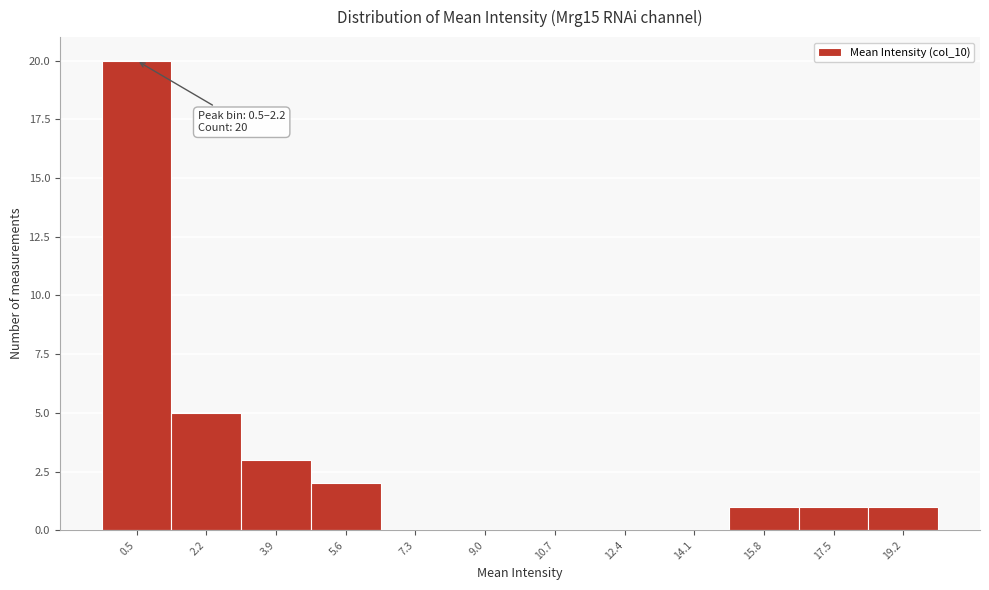

Reading left to right, transcribe all the data shown in this chart.

0.5=20	2.2=5	3.9=3	5.6=2	7.3=0	9.0=0	10.7=0	12.4=0	14.1=0	15.8=1	17.5=1	19.2=1